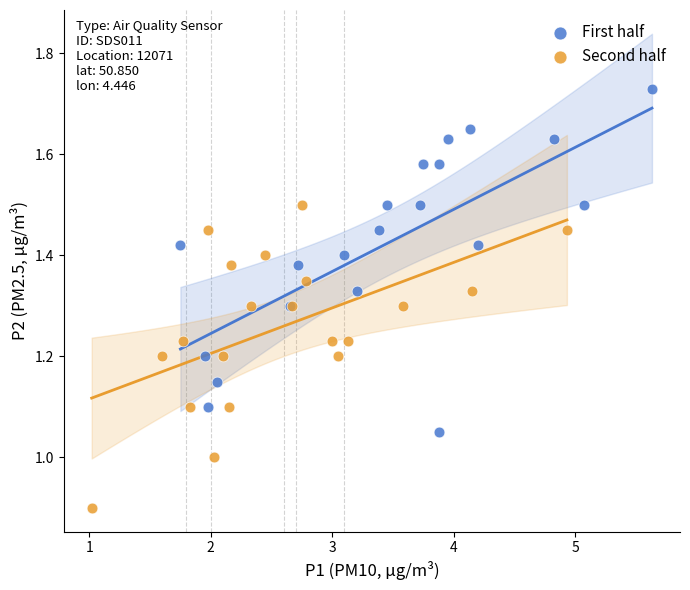

What are all the series names shown in the legend?

First half, Second half